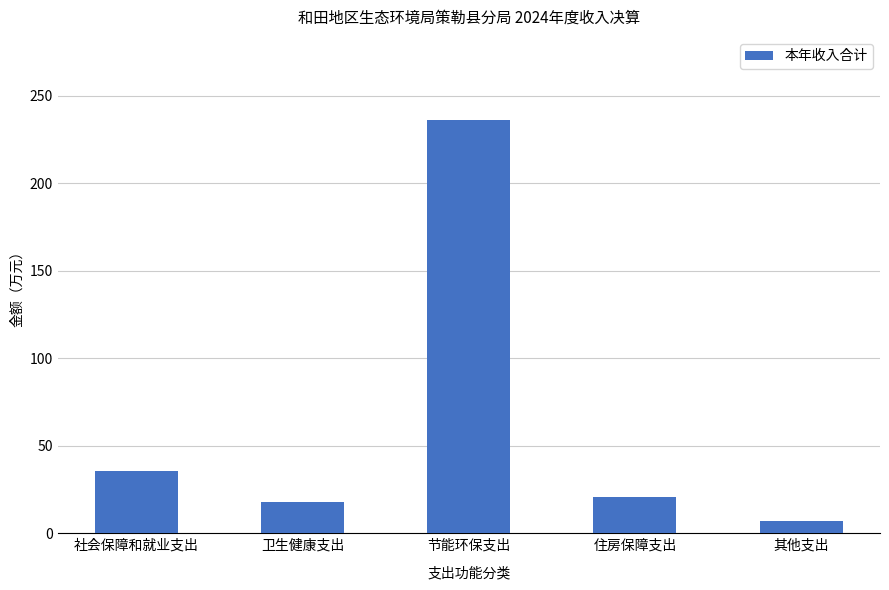

Which has a higher value, 卫生健康支出 or 其他支出?

卫生健康支出